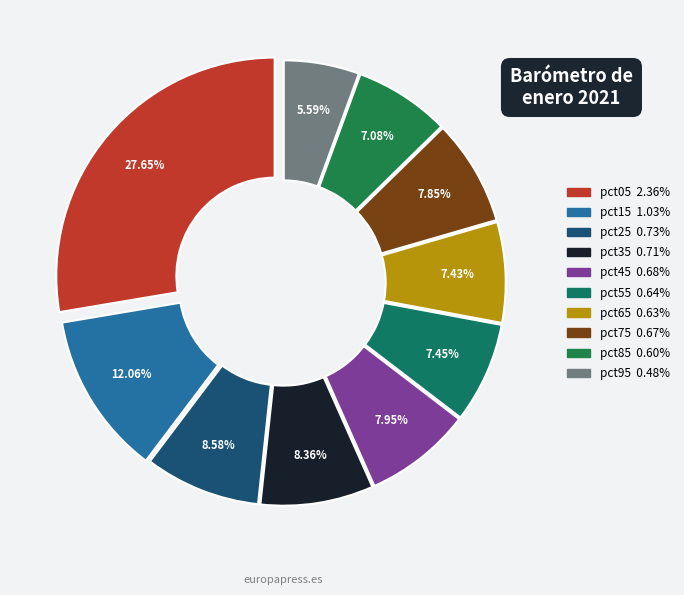

To the nearest percent, what portion does pct95 represent?

6%